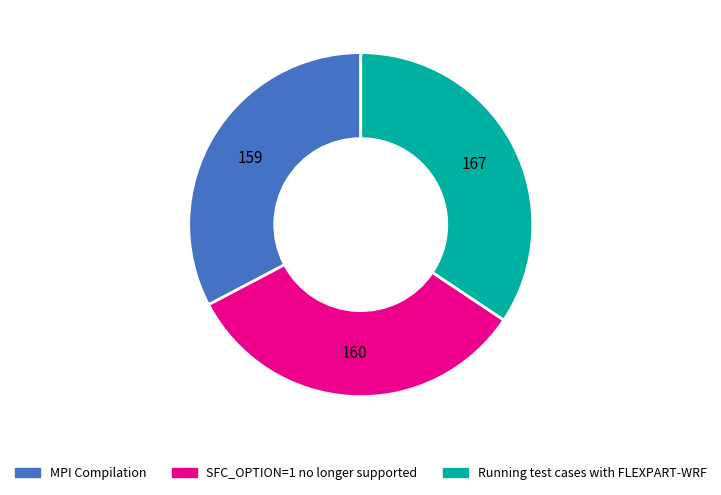

How many slices are in this pie chart?

3